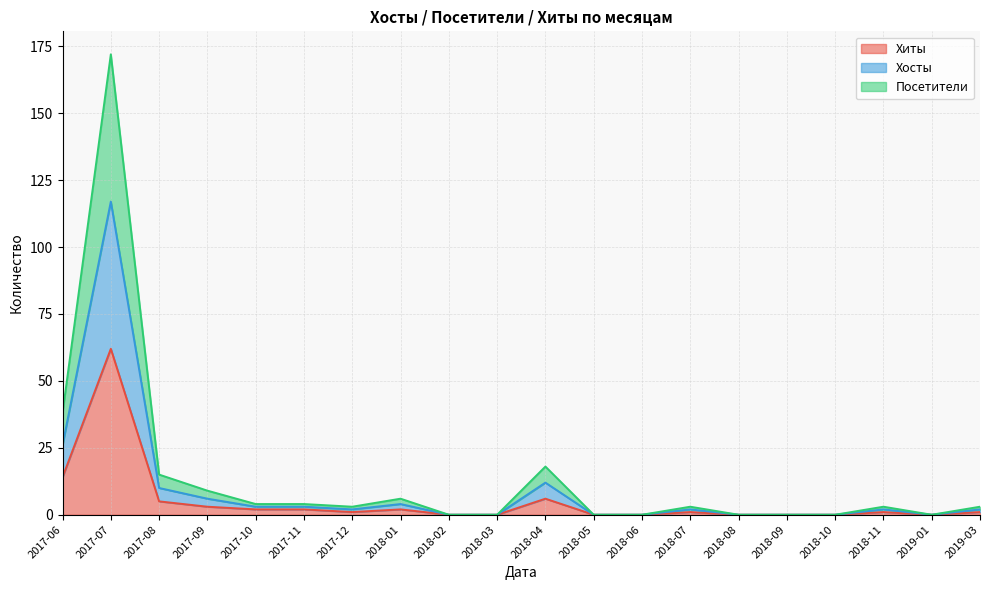

What position from the left is 2018-09?

16